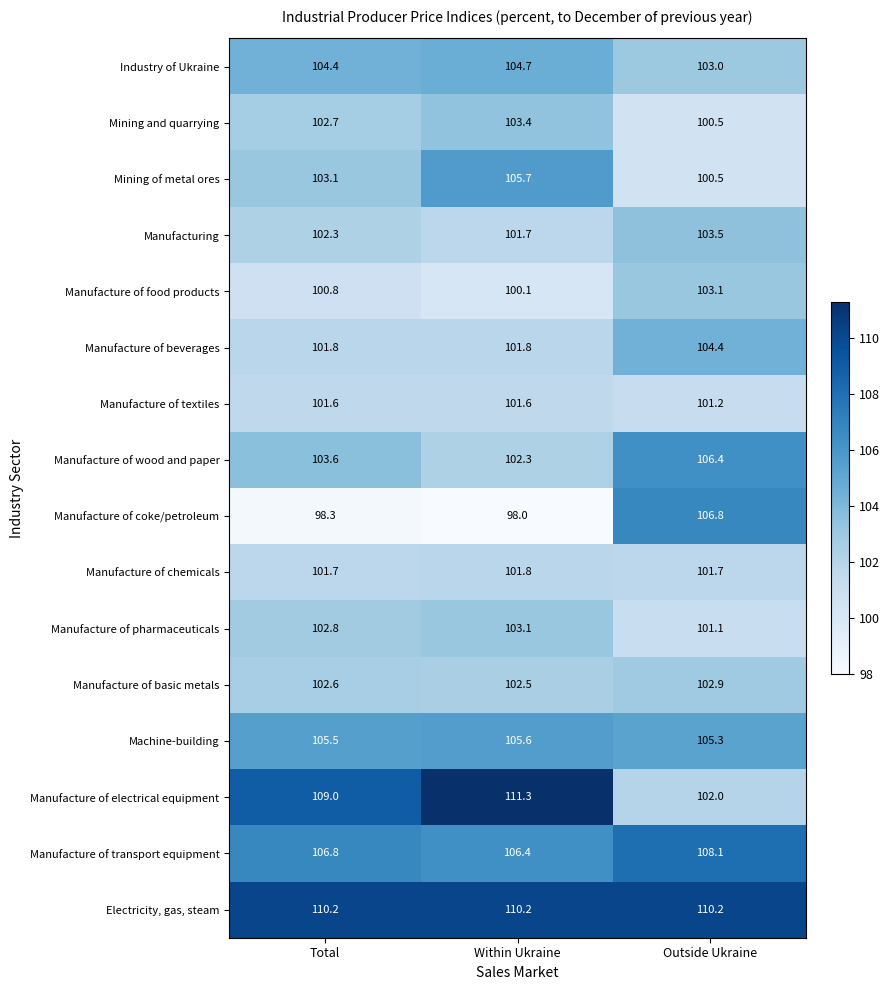

Which series has the largest range (max minus min)?

Manufacture of electrical equipment